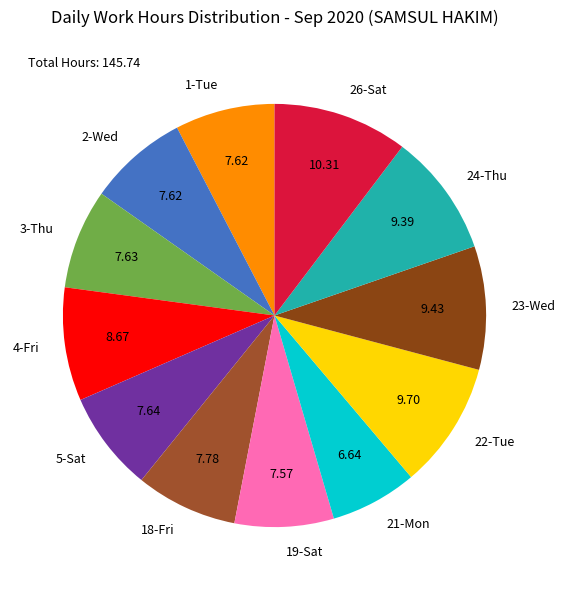

The 5-Sat slice represents 19% of the pie. True or false?

False